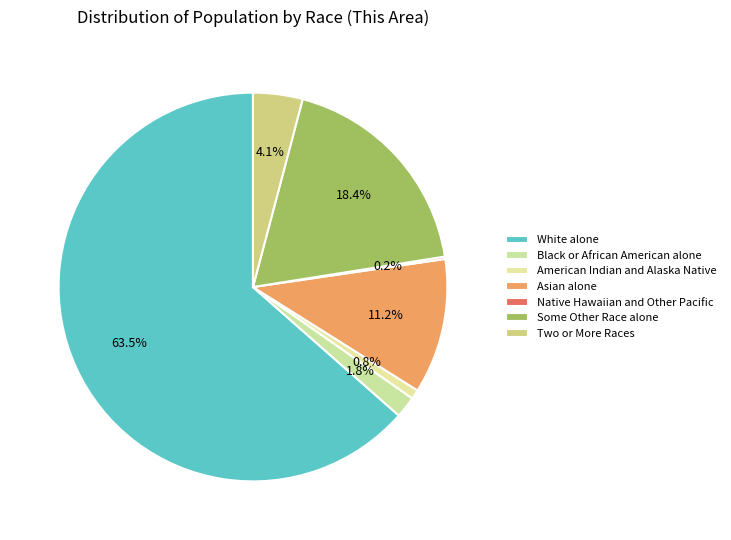

What is the change in value from White alone to Black or African American alone?

-12161